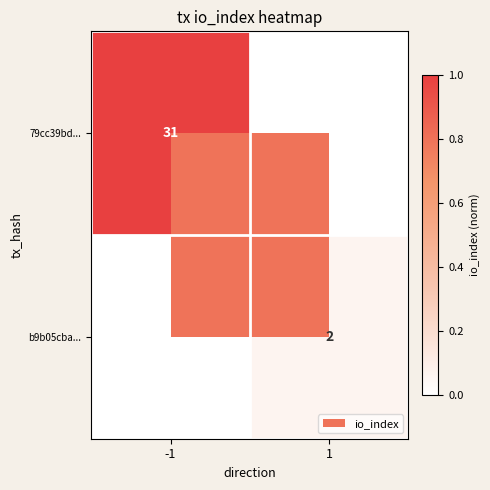

True or false: 79cc39bd... has a value of 31 at -1.

True